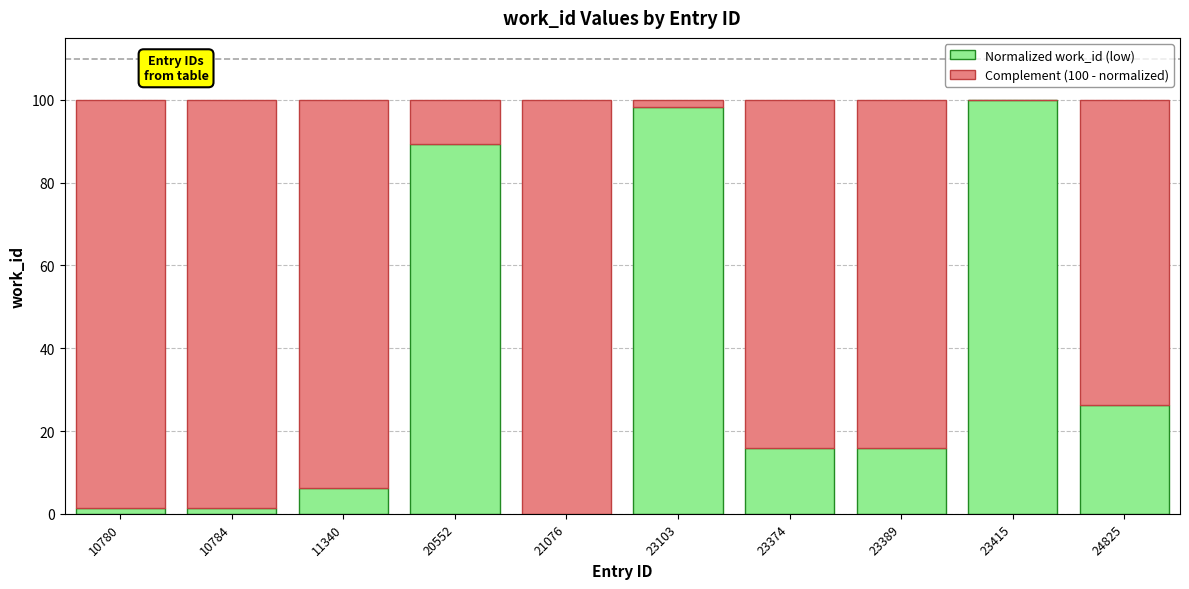

Does the chart contain stacked bars?

Yes